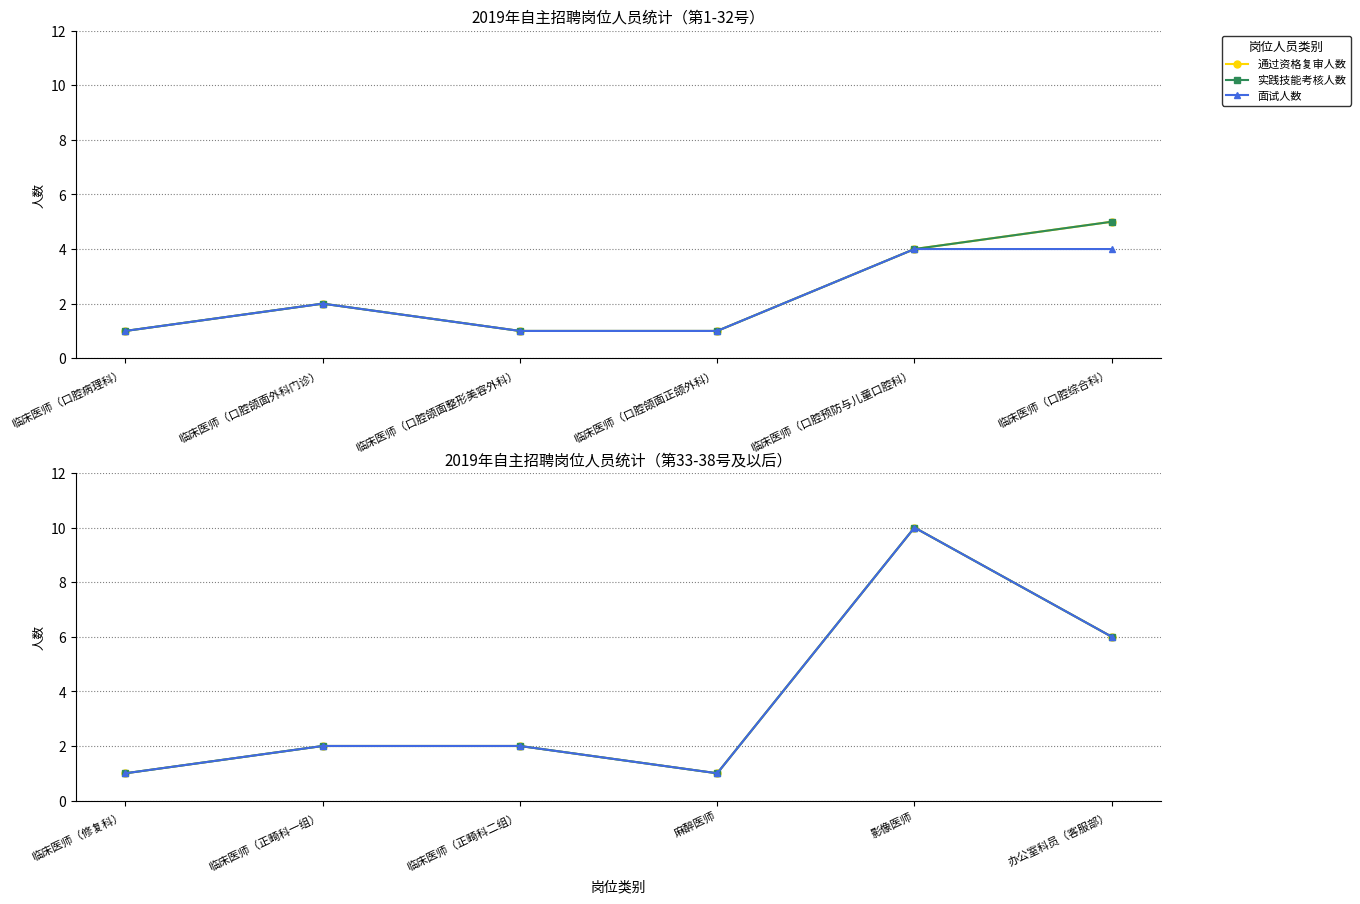

Which series has the largest range (max minus min)?

通过资格复审人数